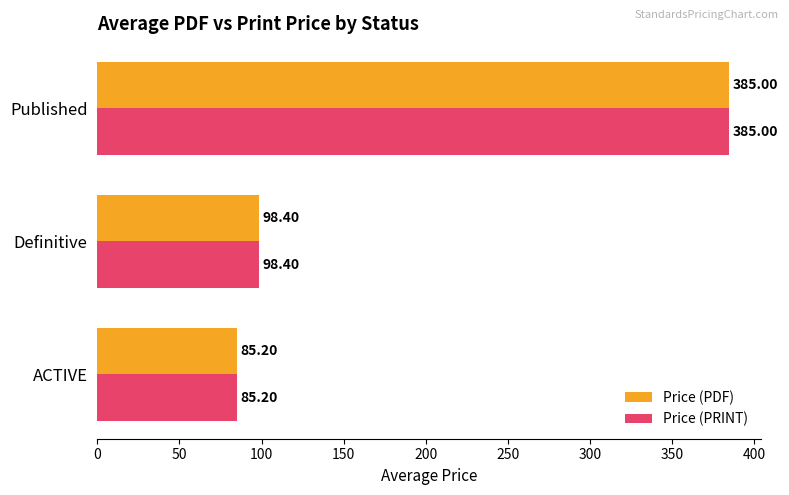

List the labels in order of Price (PDF) value, largest first.

Published, Definitive, ACTIVE